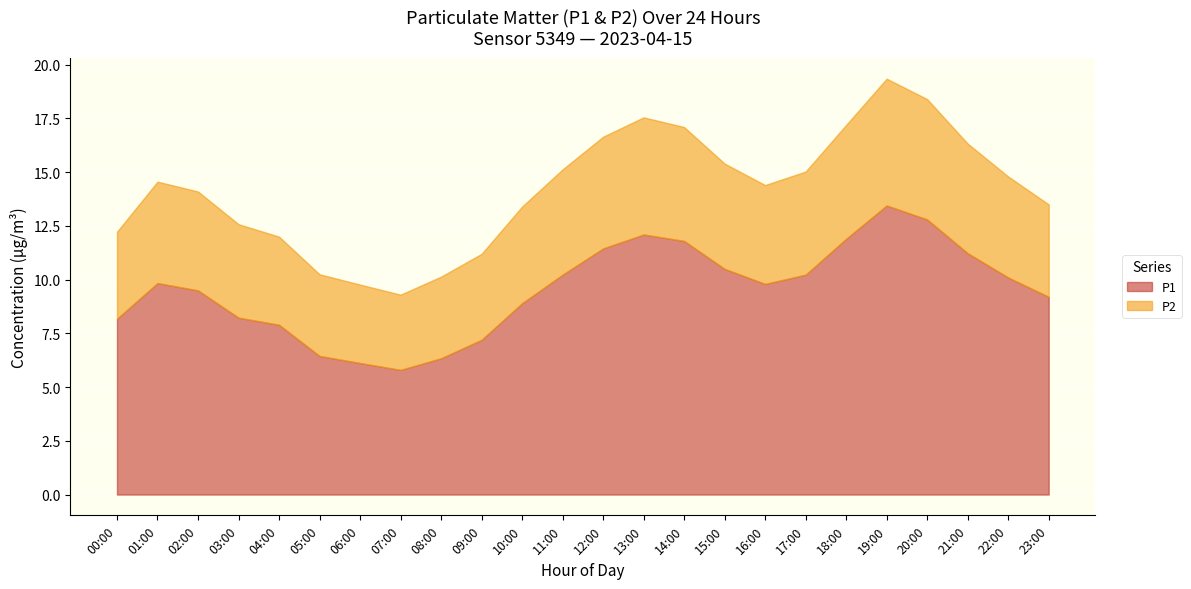

What is the value of the P1 point at the 21st from the left?

12.8